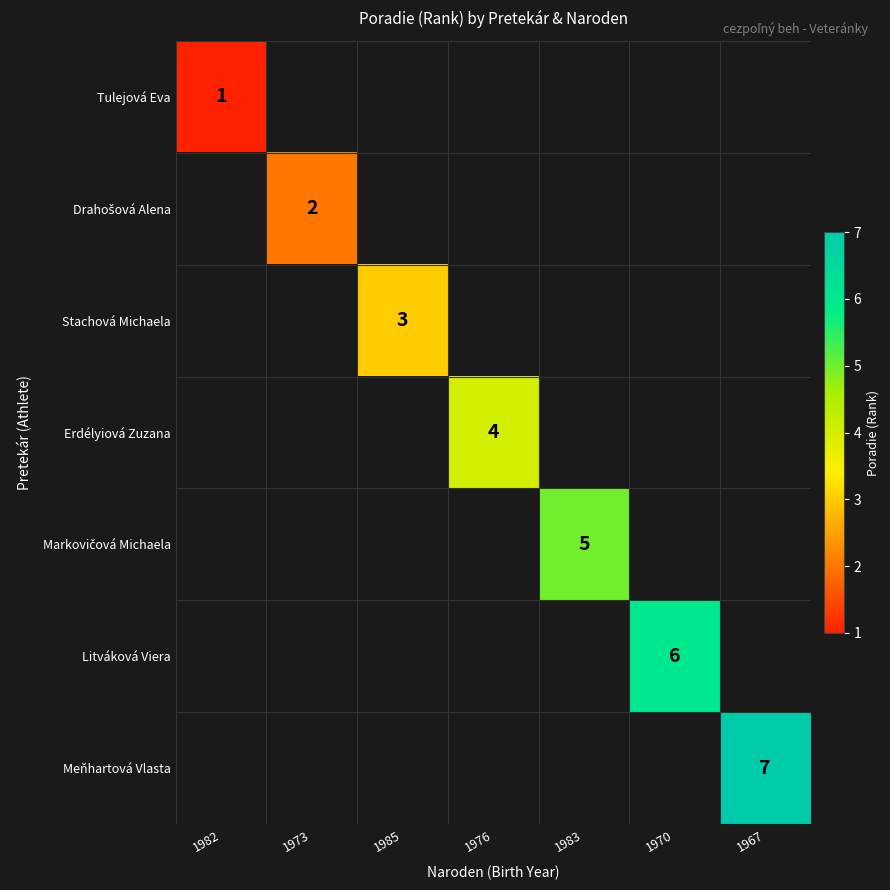

Between 1976 and 1970, which is larger?

1970